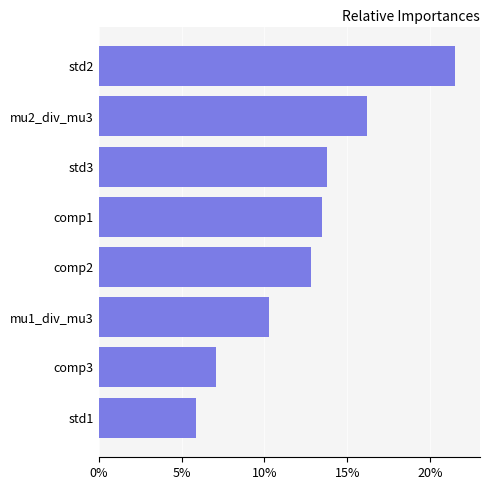

What is the smallest value displayed?

5.9